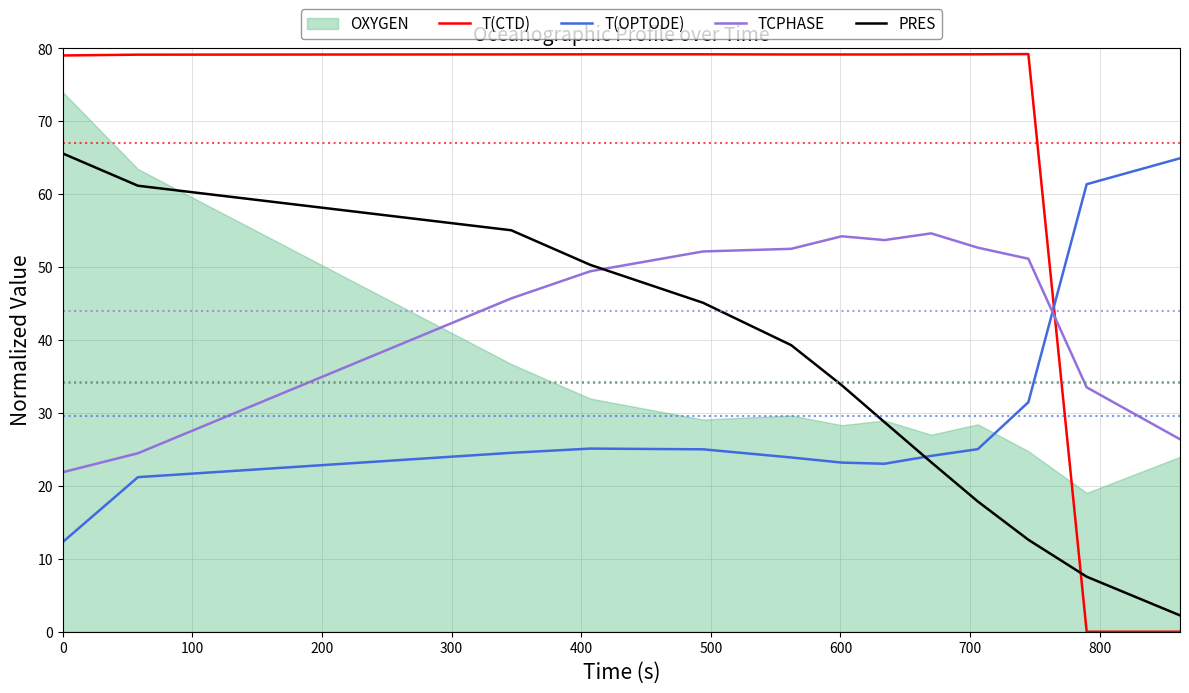

How many interior local peaks does the T(OPTODE) series have?

1